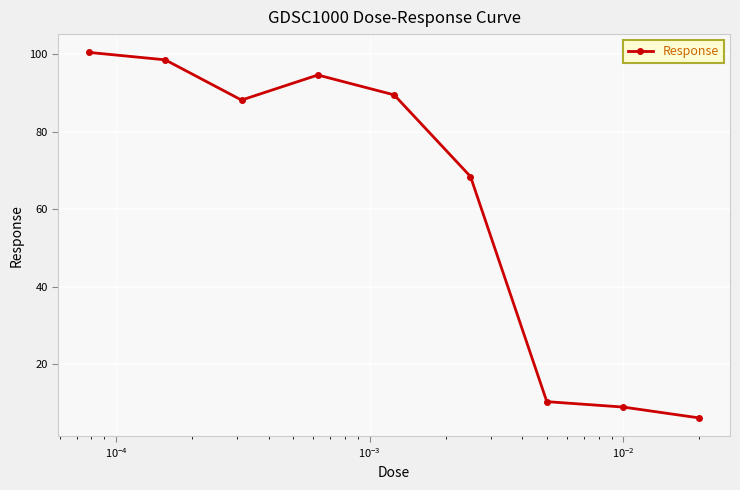

What is the value of the 7th point from the left?

10.3